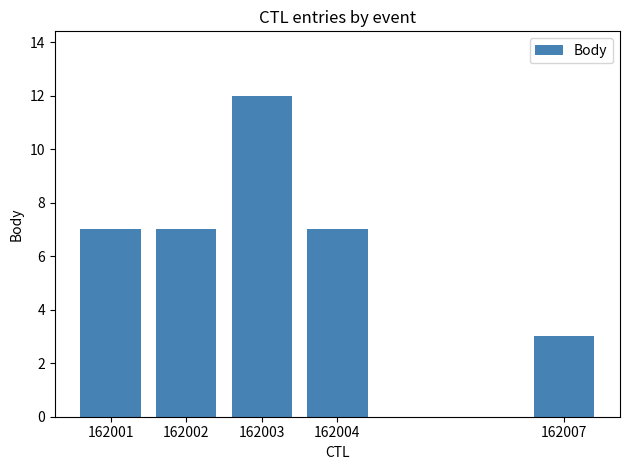

What is the smallest value displayed?

3